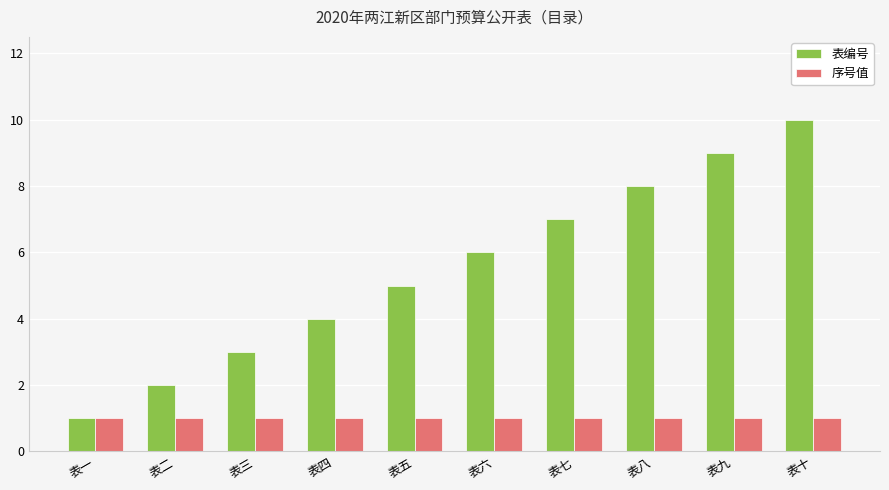

At which label does 表编号 reach its minimum?

表一